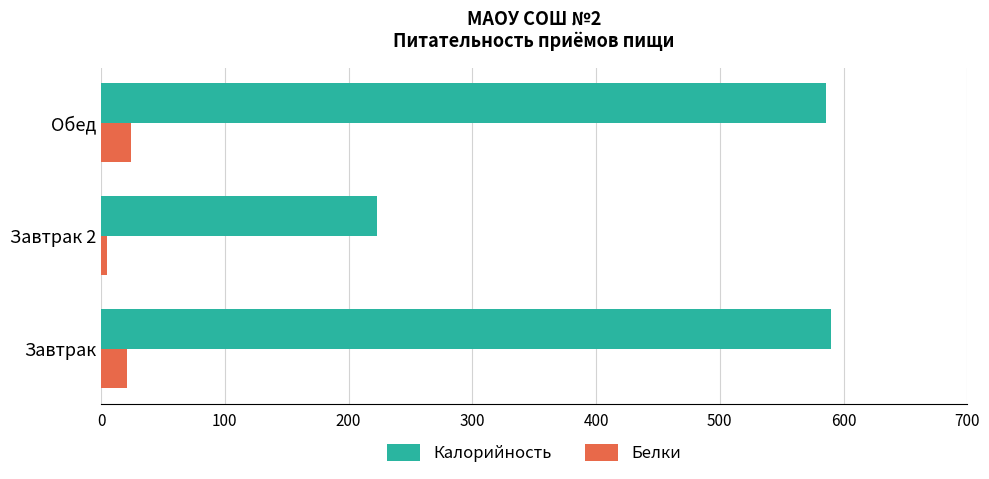

What is the spread (max minus min) of values at Обед?

561.8